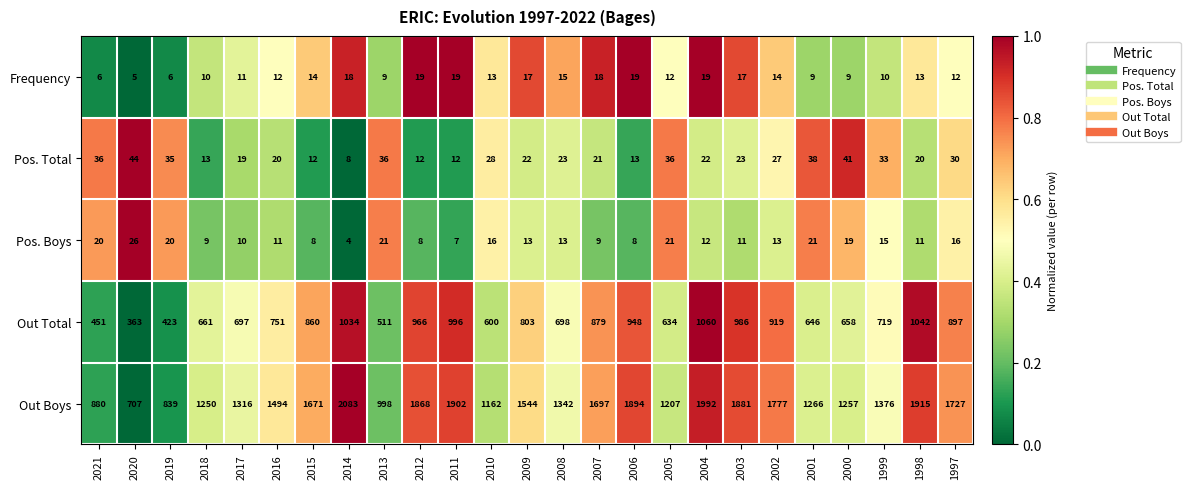

Rank the categories by Out Boys value from highest to lowest.

2014, 2004, 1998, 2011, 2006, 2003, 2012, 2002, 1997, 2007, 2015, 2009, 2016, 1999, 2008, 2017, 2001, 2000, 2018, 2005, 2010, 2013, 2021, 2019, 2020